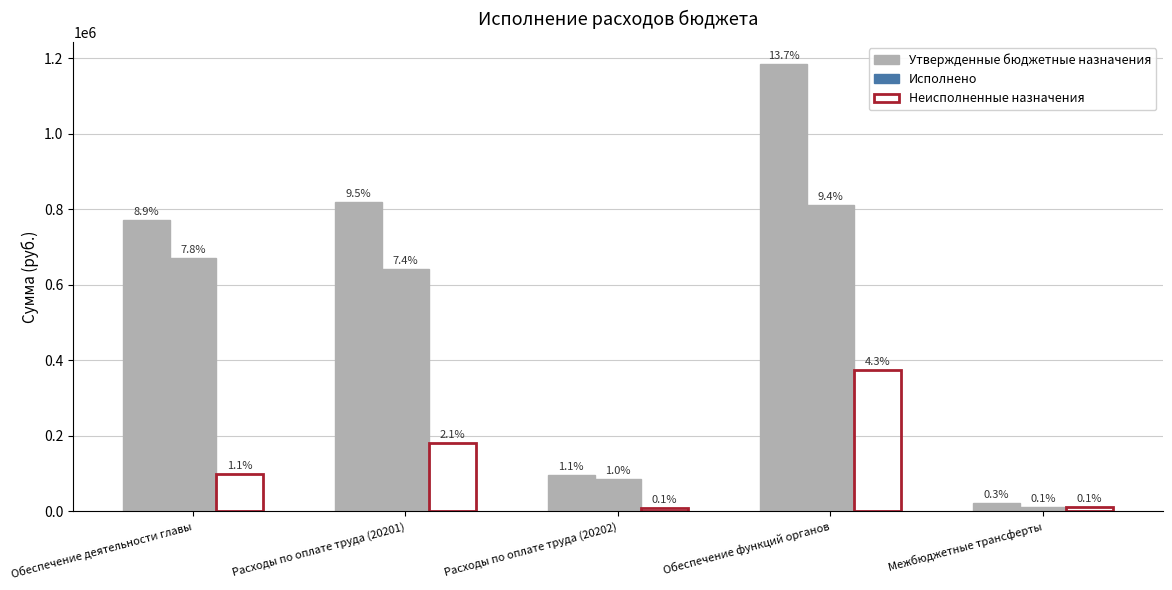

How many bars are there in each group?

3